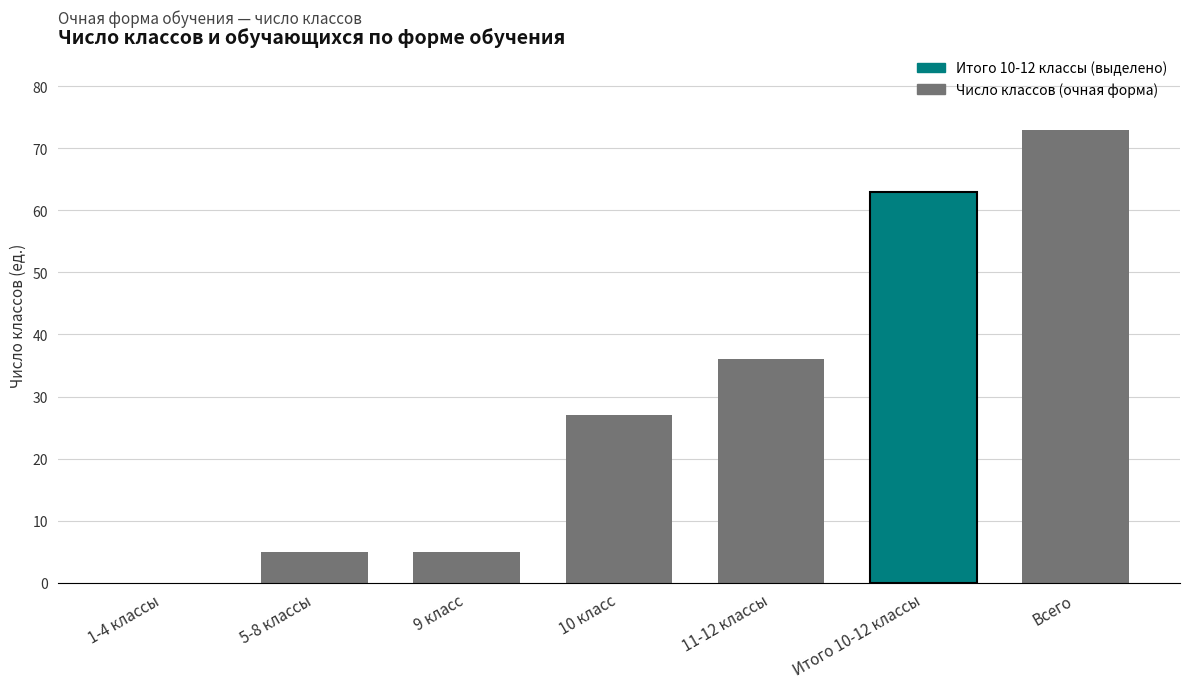

What is the sum of all values?

209